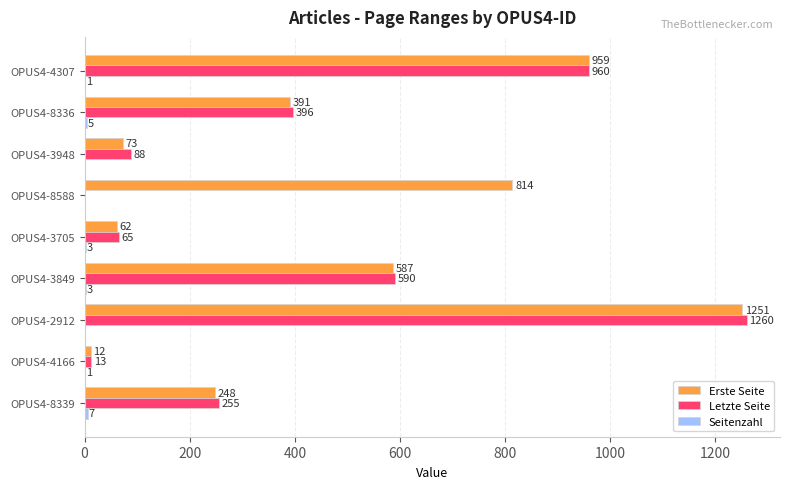

What is the maximum value shown in the chart?

1260